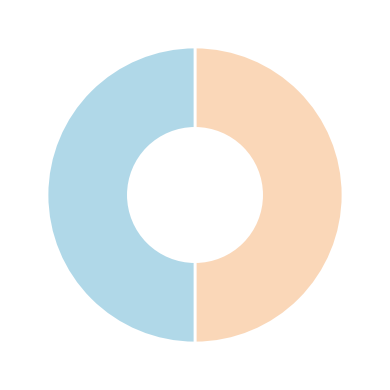

Count the number of slices in the pie.

2